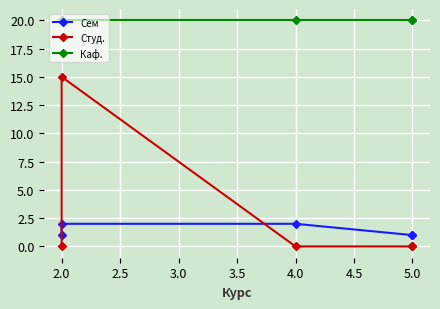

How many lines are shown in the chart?

3